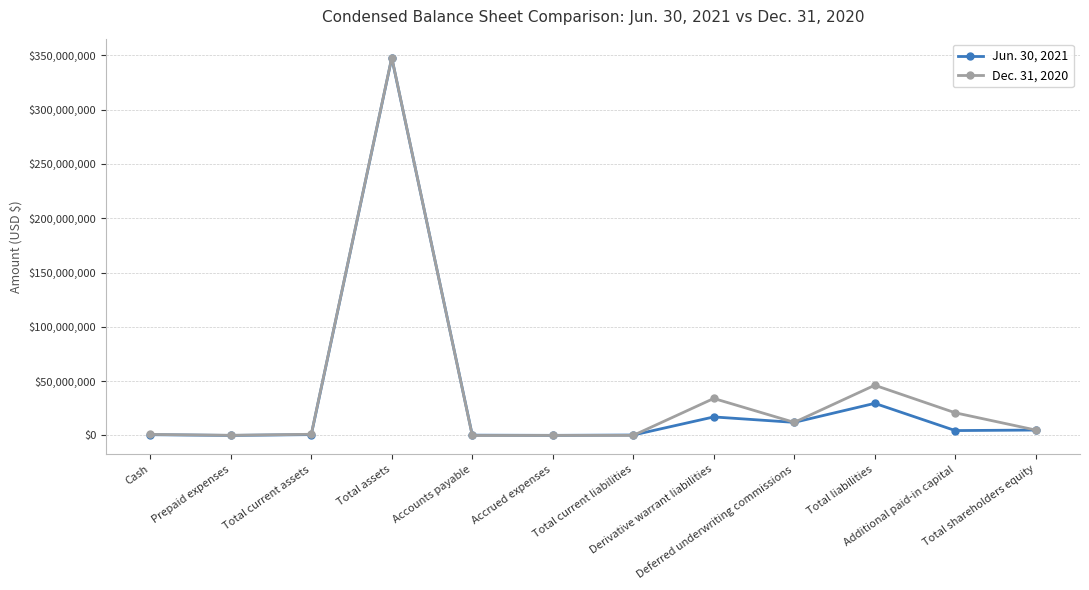

What is the difference between the highest and lowest values at Total shareholders equity?

4